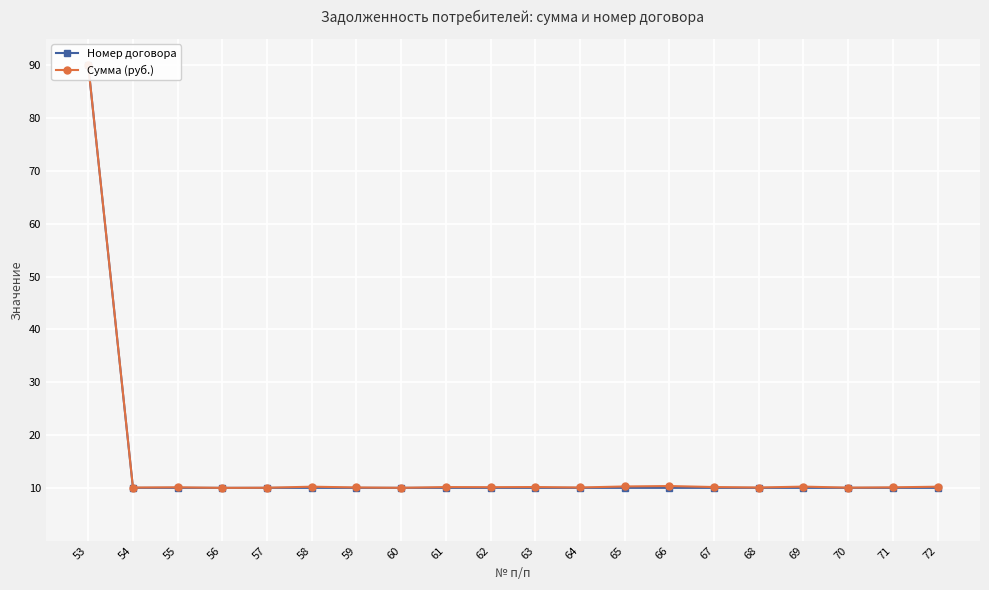

Between which two adjacent categories do Номер договора and Сумма (руб.) first intersect?

55 and 56